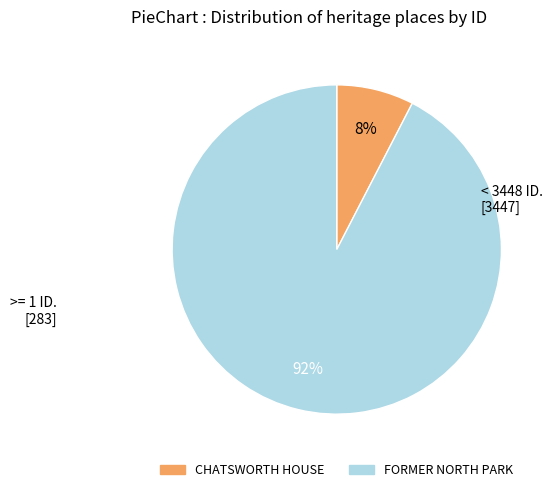

The CHATSWORTH HOUSE slice represents 20% of the pie. True or false?

False